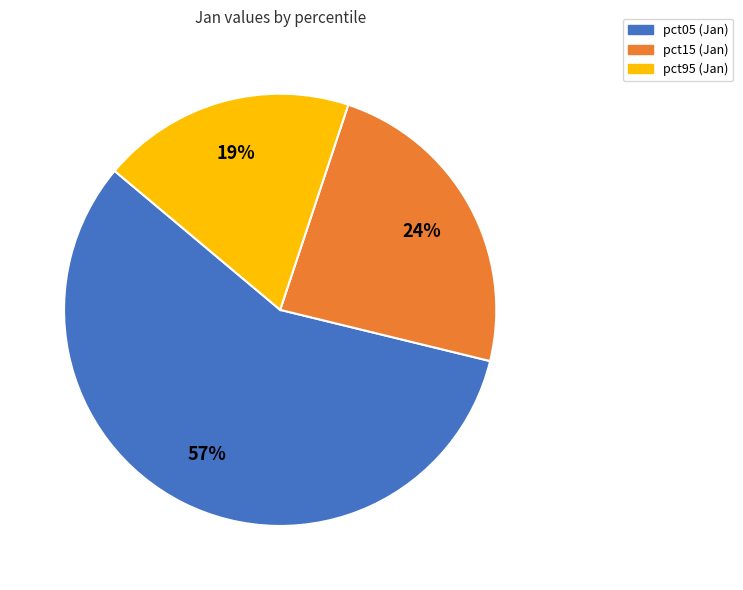

To the nearest percent, what is the average slice percentage?

33%